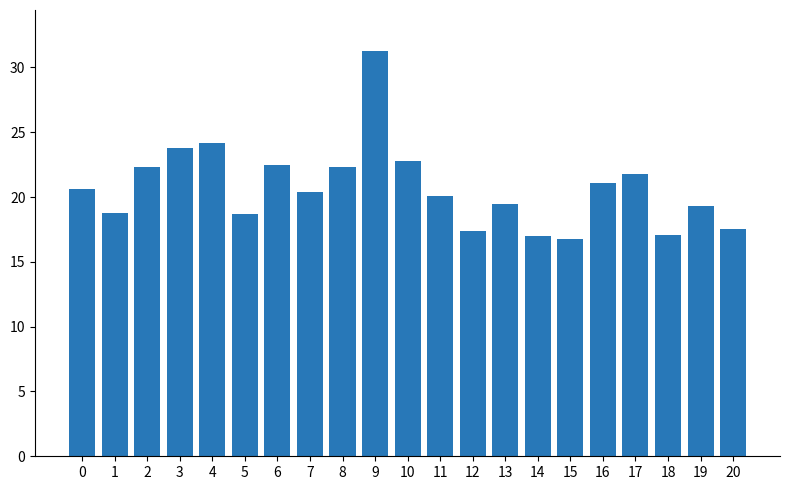

What is the difference between the values at 20 and 10?

5.3